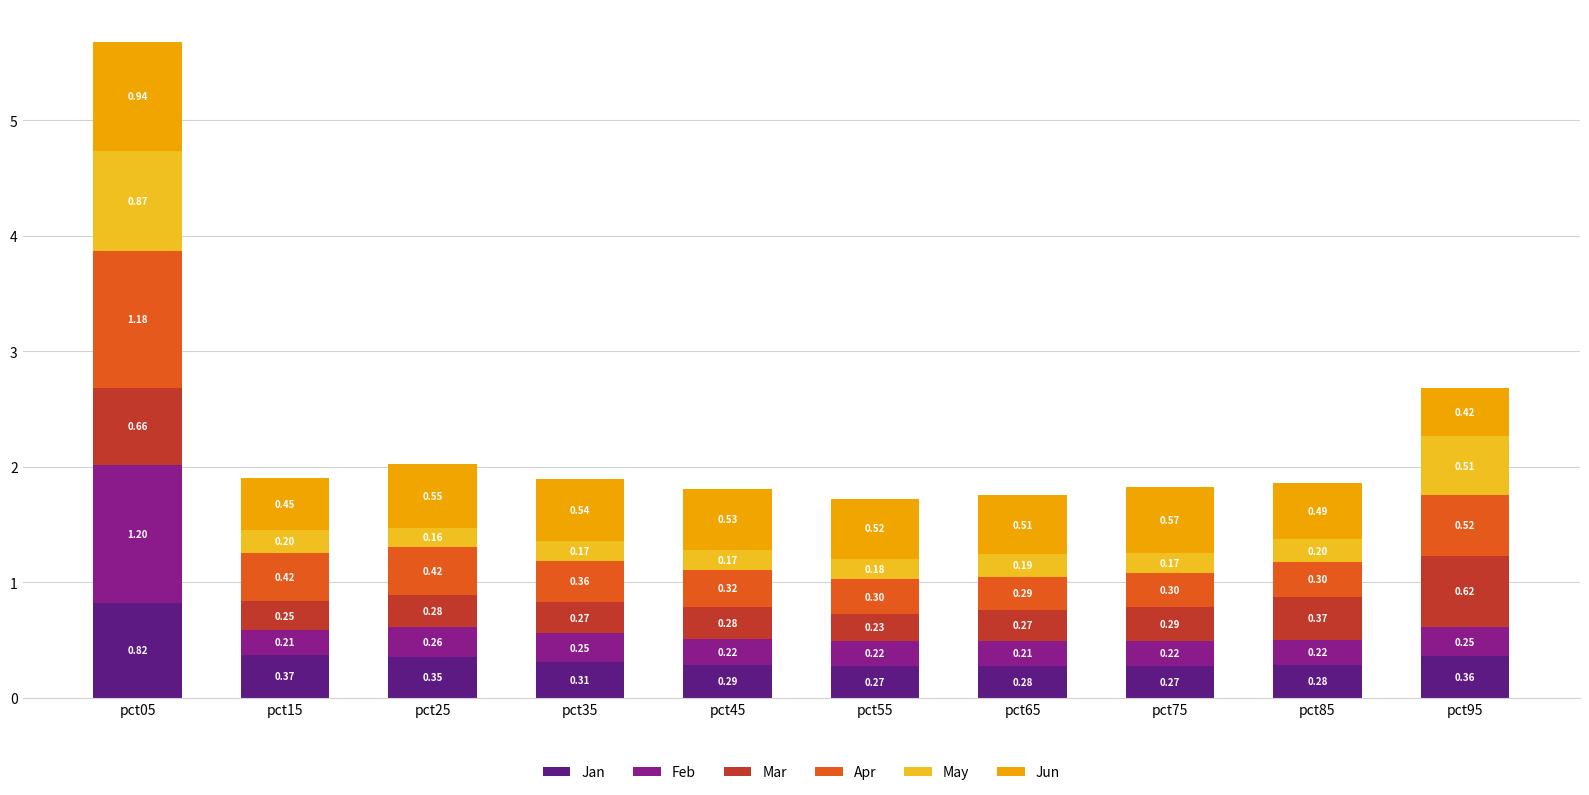

What is the total value across all series at pct85?

1.9